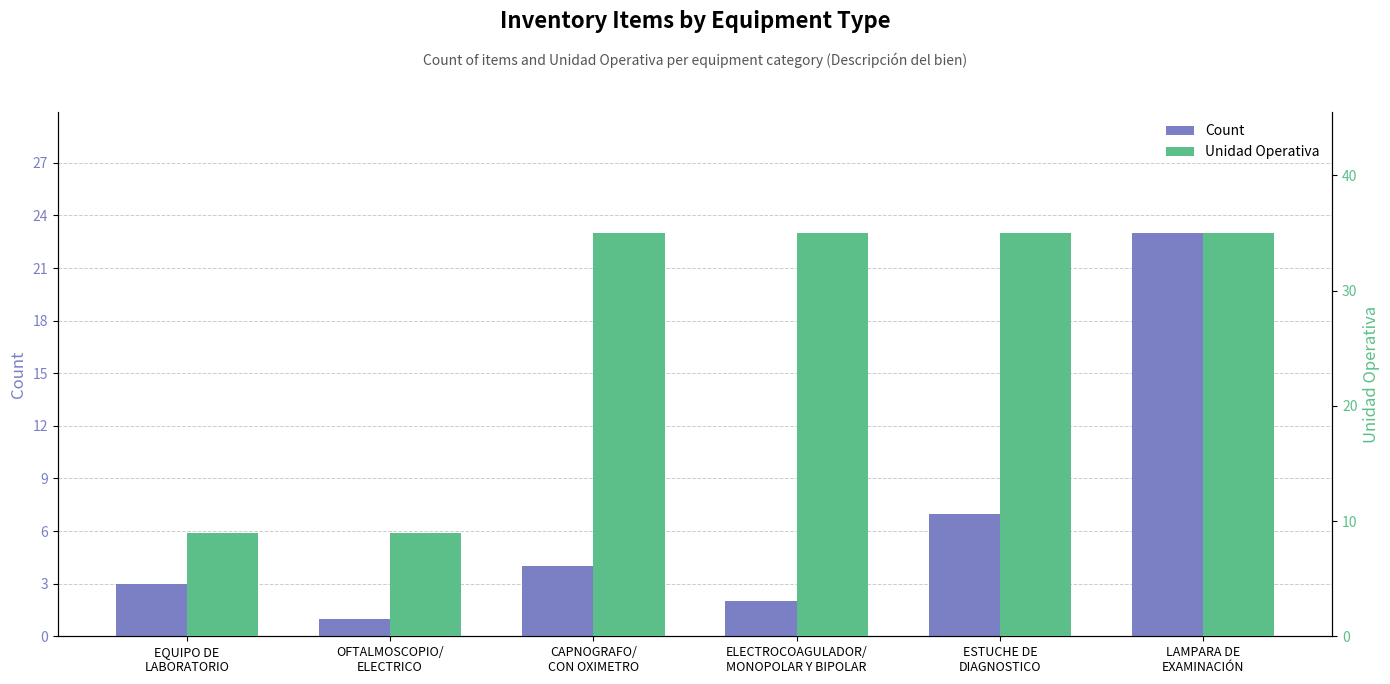

At which label does Count reach its minimum?

OFTALMOSCOPIO/
ELECTRICO